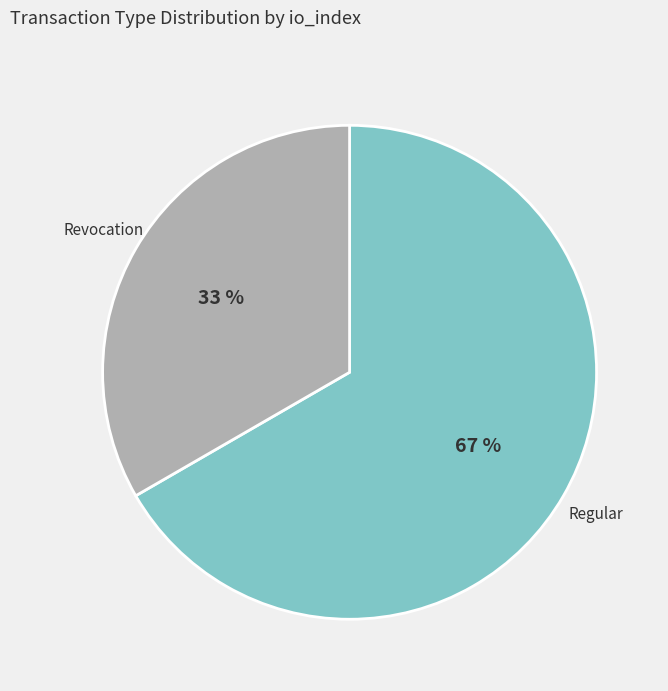

To the nearest percent, what is the average slice percentage?

50%